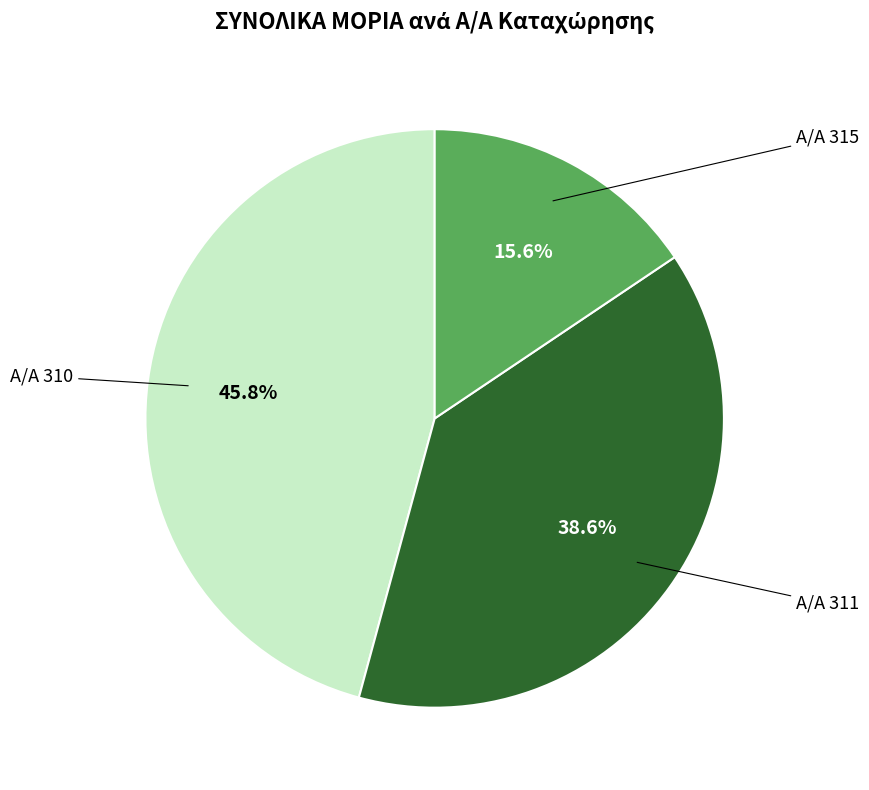

Does any single category account for the majority?

No